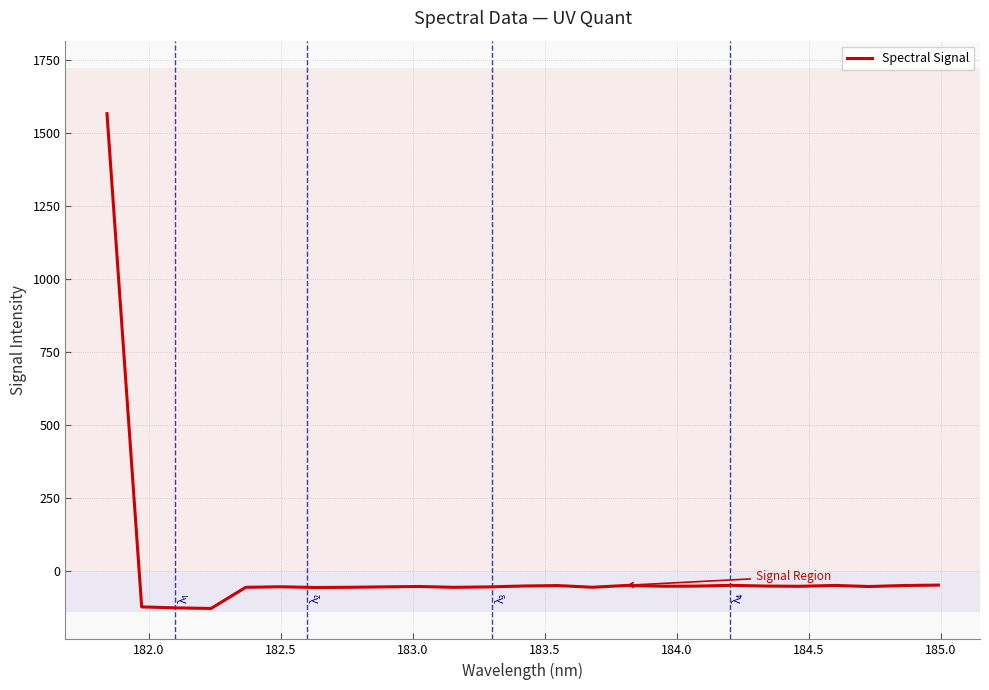

What is the maximum value shown in the chart?

1567.3